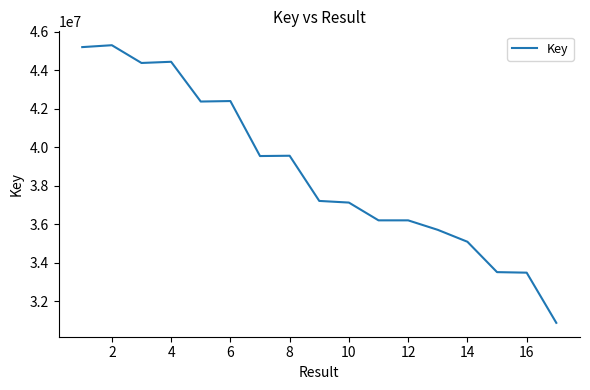

What is the difference between the maximum and minimum values?

14422627